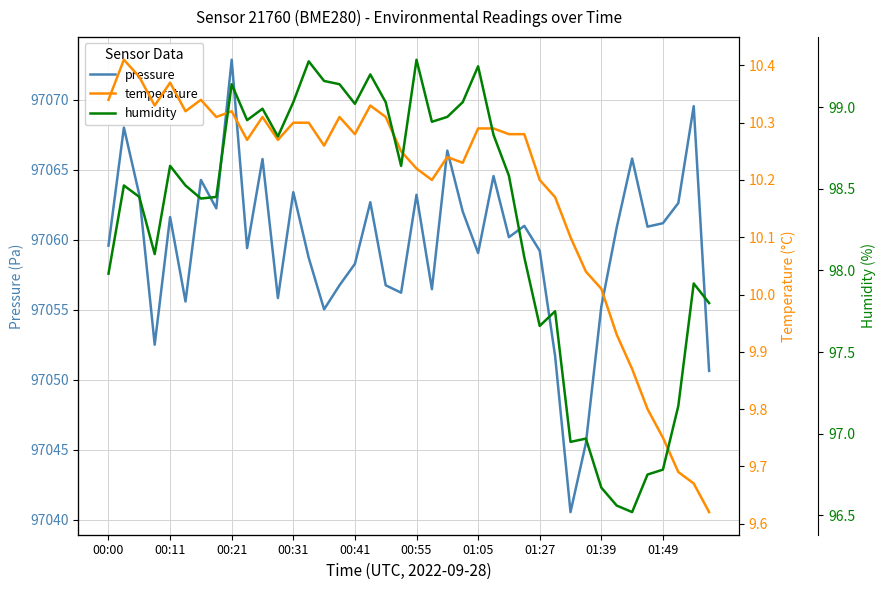

At which label does temperature first exceed 10?

00:00